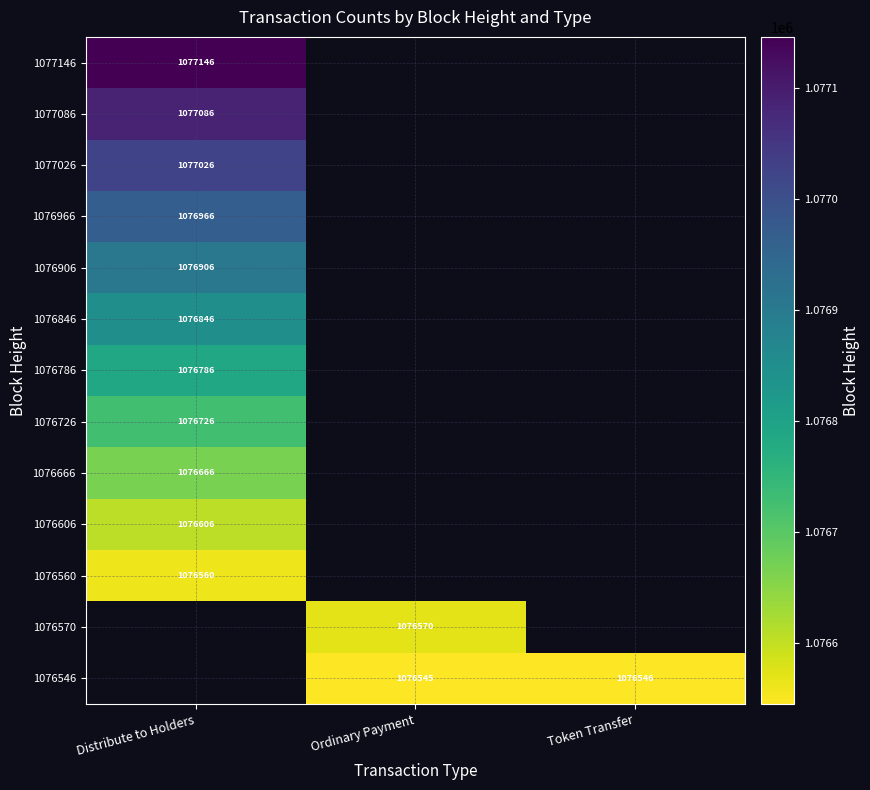

The value of 1076570 at Ordinary Payment is 302984. True or false?

False